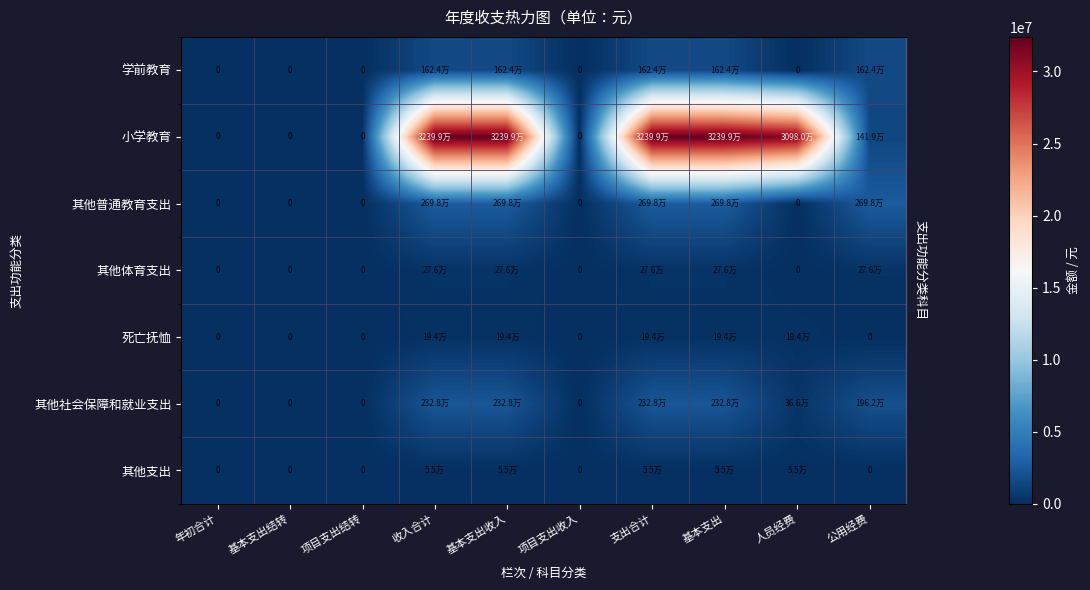

How many data points does each series have?

10